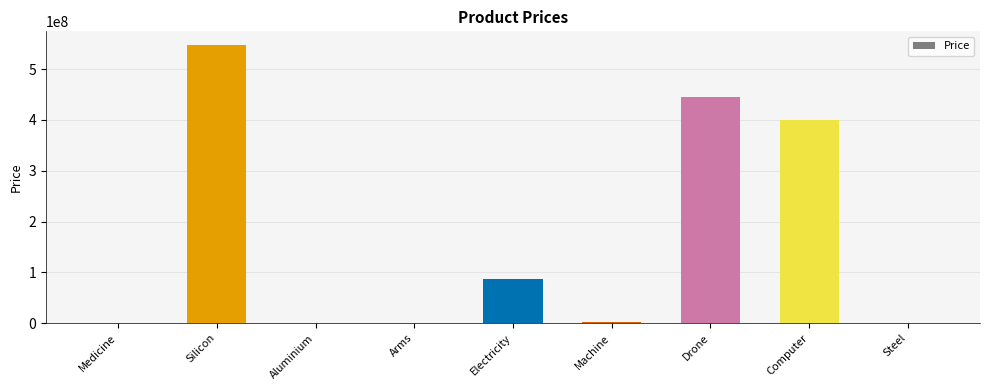

What is the ratio of the value at Aluminium to the value at Arms?

13.8